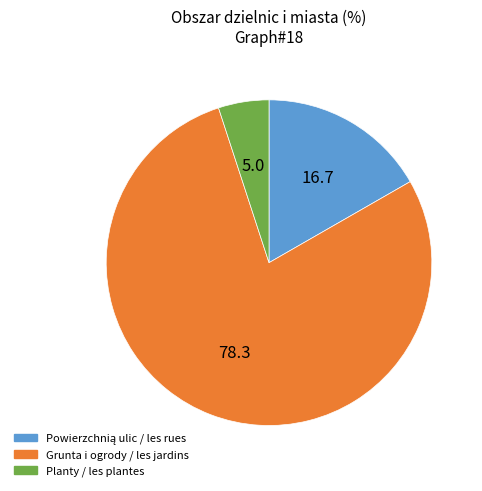

What is the largest slice in the pie chart?

Grunta i ogrody / les jardins